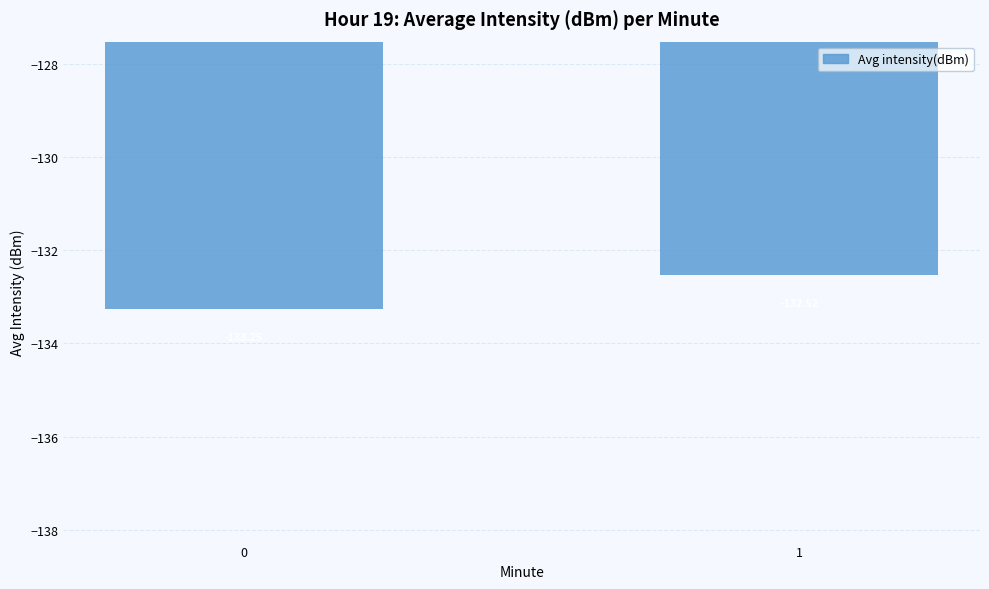

List the labels in order of value, largest first.

1, 0